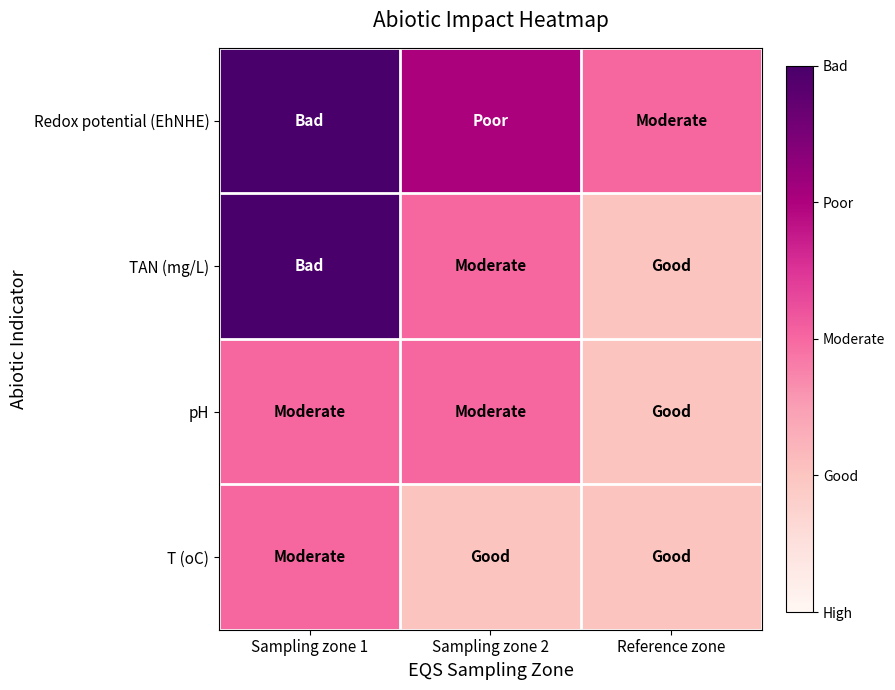

Reading left to right, what are all the values shown in this chart?

Redox potential (EhNHE): Sampling zone 1=5	Sampling zone 2=4	Reference zone=3
TAN (mg/L): Sampling zone 1=5	Sampling zone 2=3	Reference zone=2
pH: Sampling zone 1=3	Sampling zone 2=3	Reference zone=2
T (oC): Sampling zone 1=3	Sampling zone 2=2	Reference zone=2